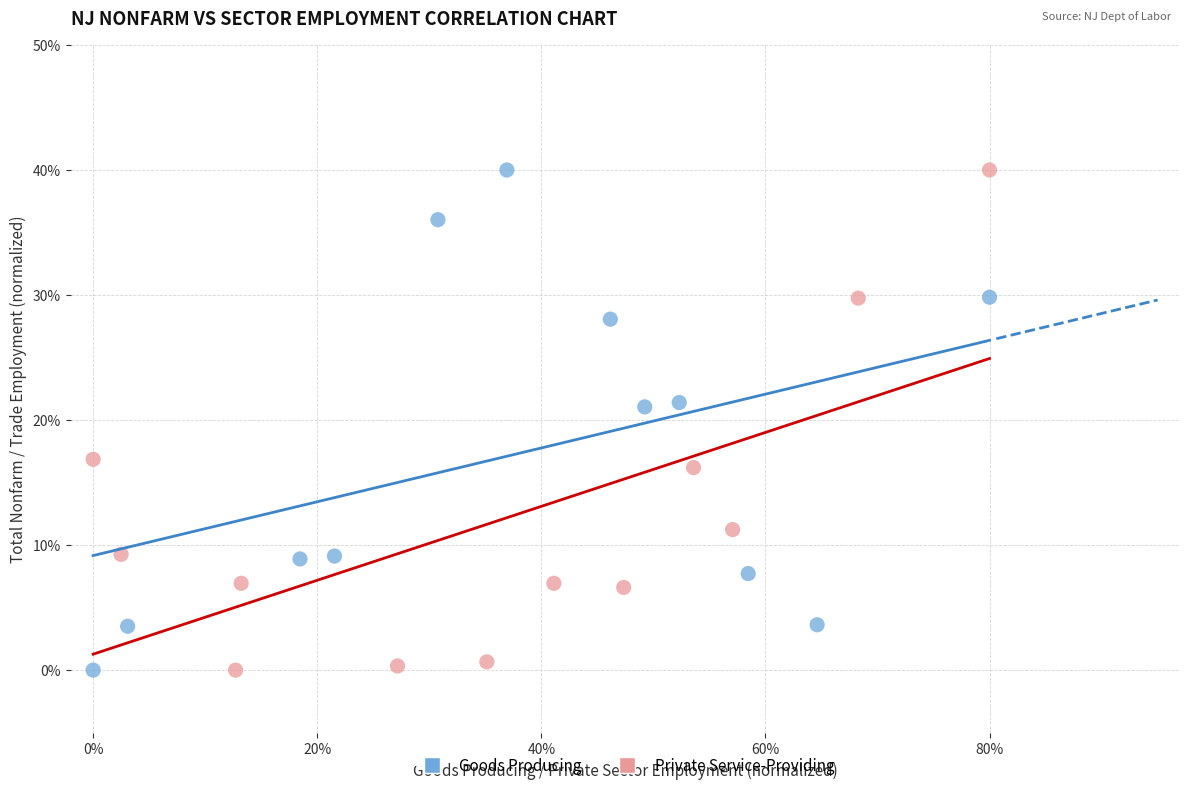

What are all the series names shown in the legend?

Goods Producing, Private Service-Providing